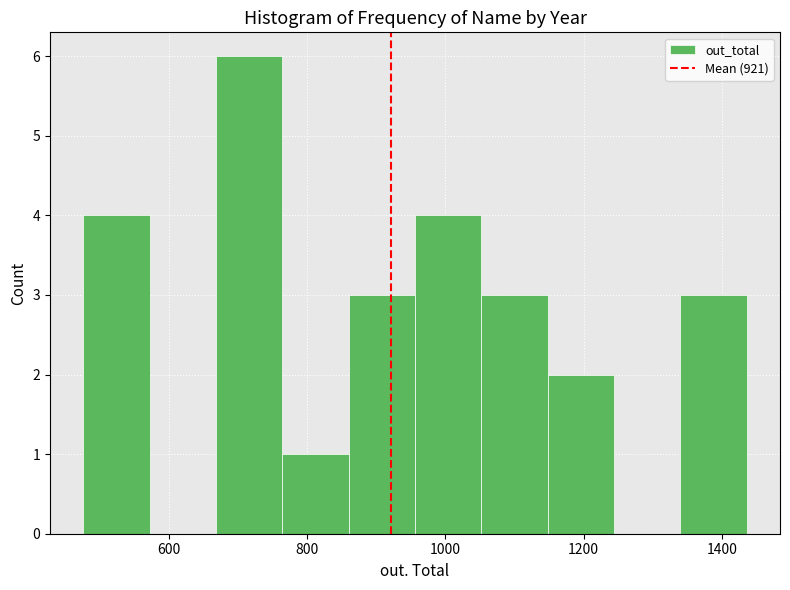

Reading left to right, transcribe this chart: for each bar, give the range it covers on the x-axis and its height. Neither the bar edges nor the heights are printed on the chart, so give them approximately, as read against the axes.

476 to 572: 4
572 to 668: 0
668 to 764: 6
764 to 860: 1
860 to 956: 3
956 to 1052: 4
1052 to 1148: 3
1148 to 1244: 2
1244 to 1340: 0
1340 to 1436: 3